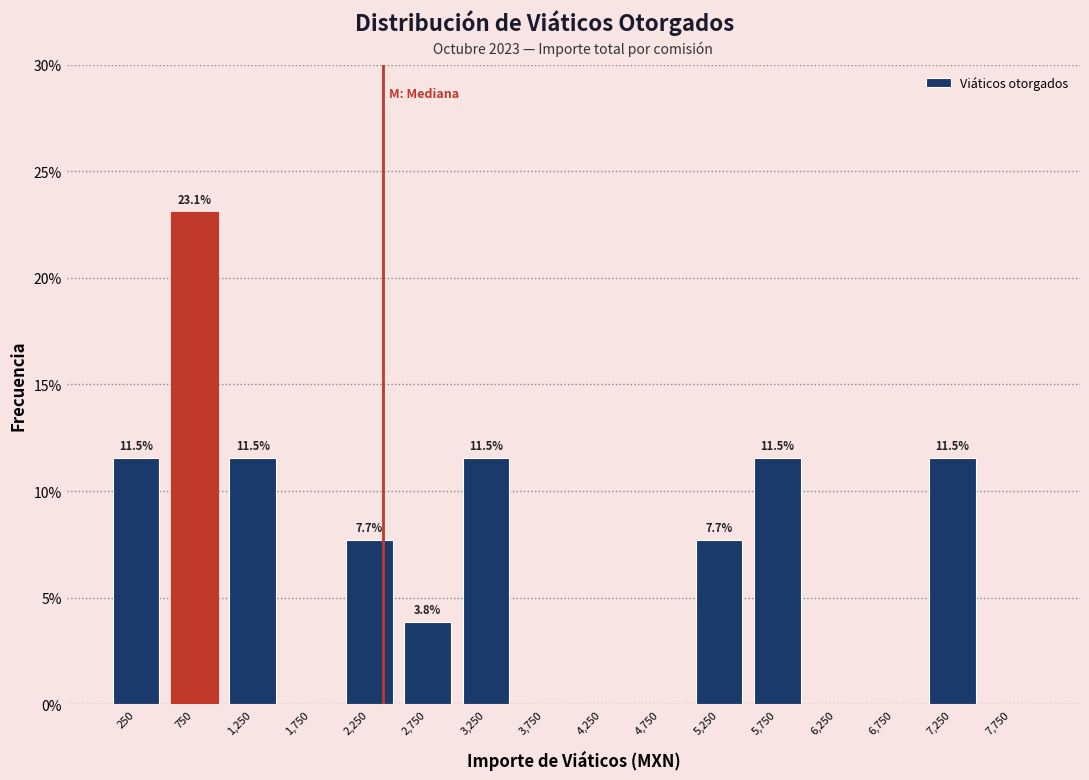

Over which range of the x-axis is the bar tallest?

500 to 1000